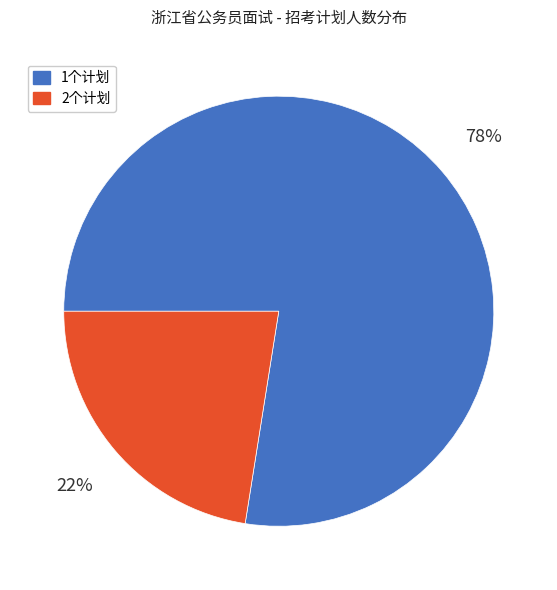

True or false: 1个计划 accounts for 72% of the total.

False